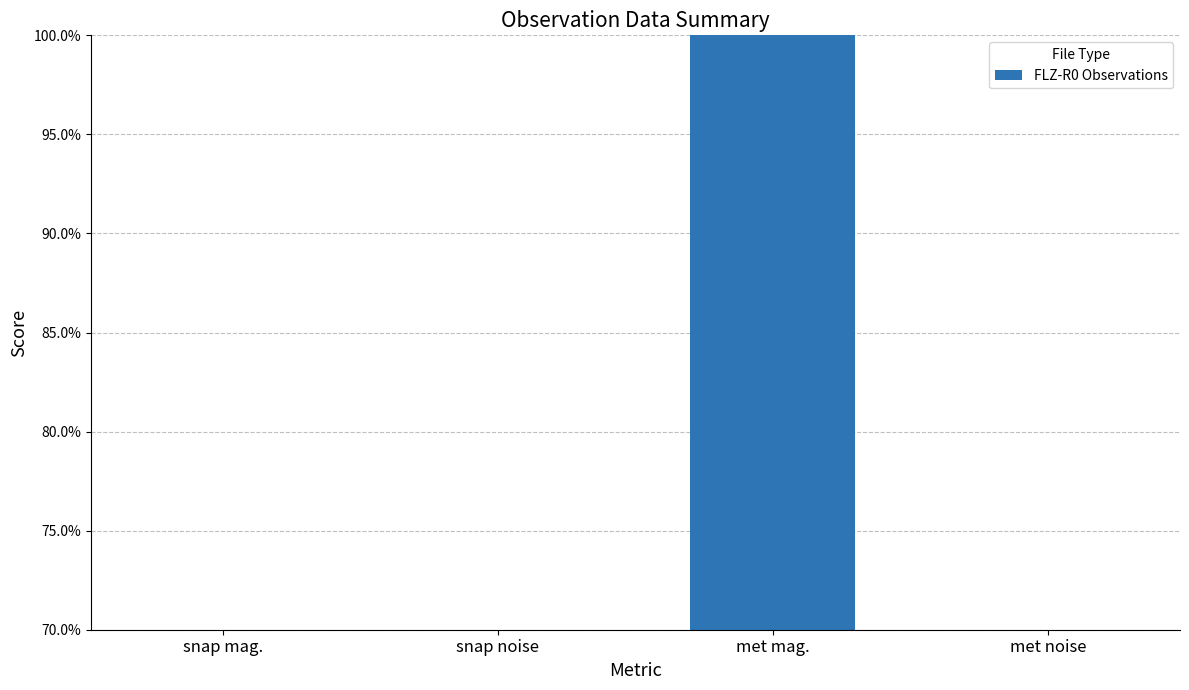

What is the label of the 4th bar from the right?

snap mag.